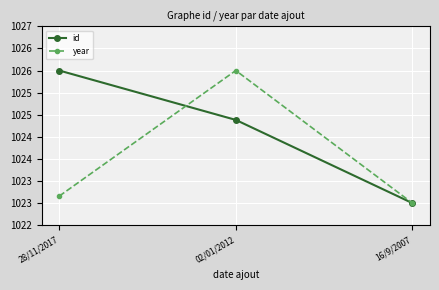

At which category is the sum across all series the highest?

02/01/2012